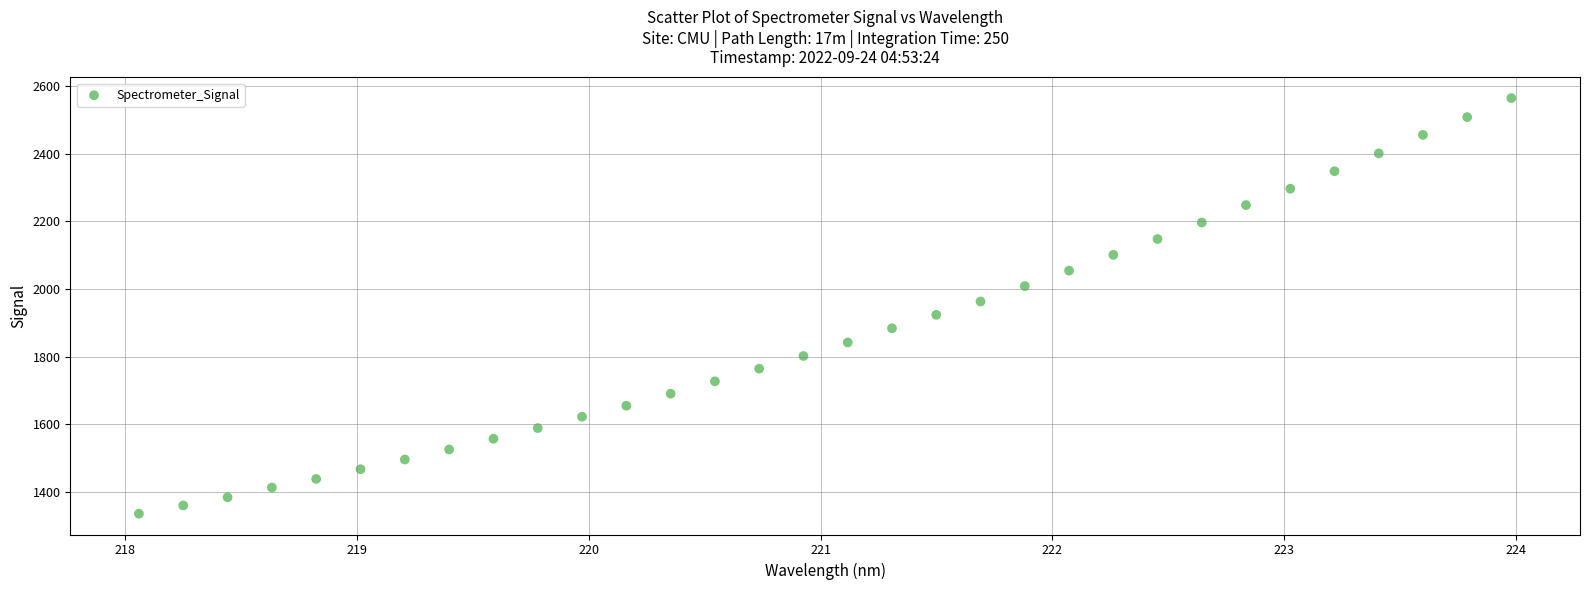

What is the range of X values (max minus min)?

5.9